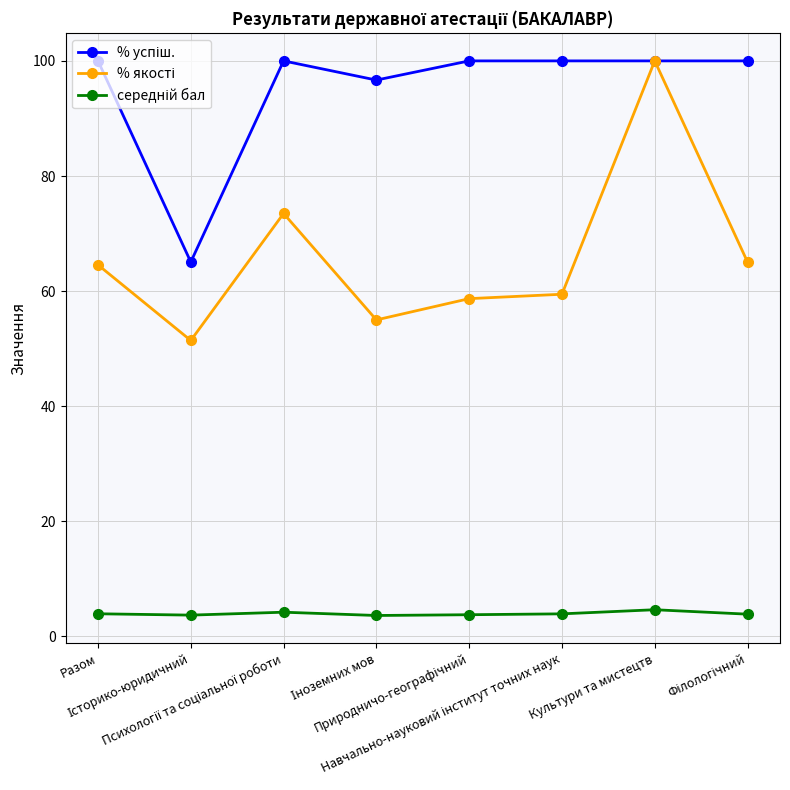

At which label is % успіш. closest to 82?

Іноземних мов